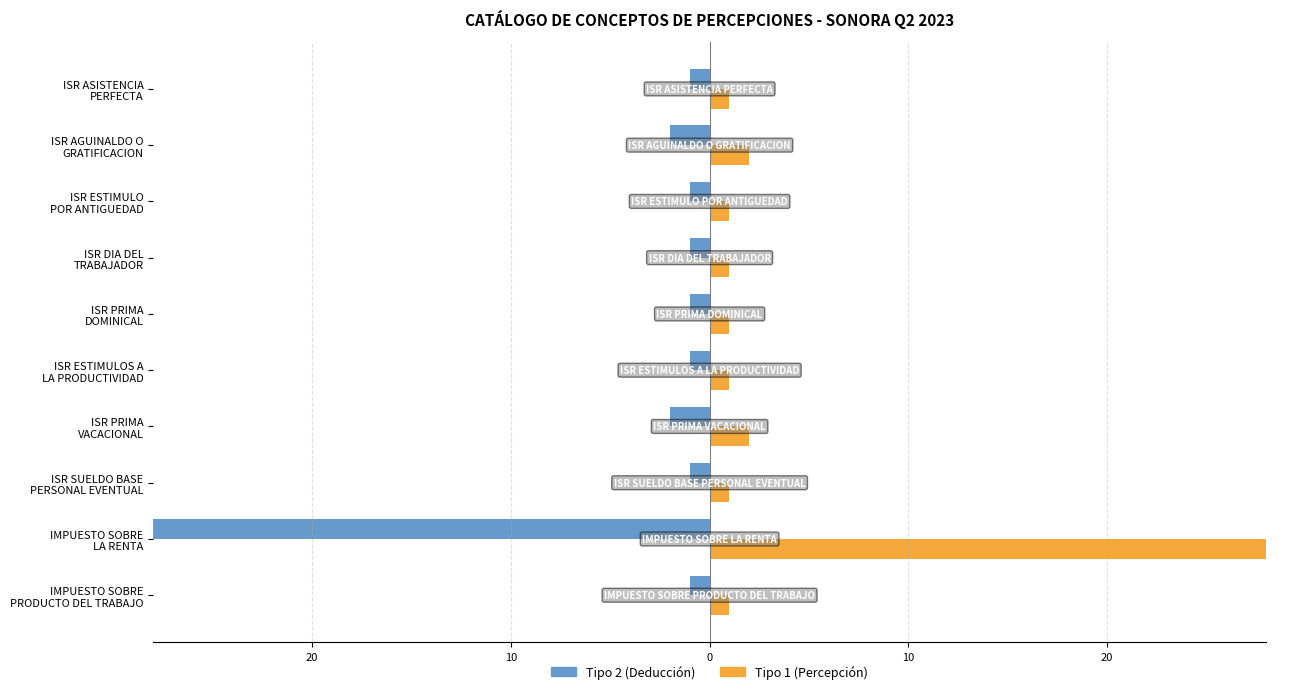

What is the greatest value displayed?

28